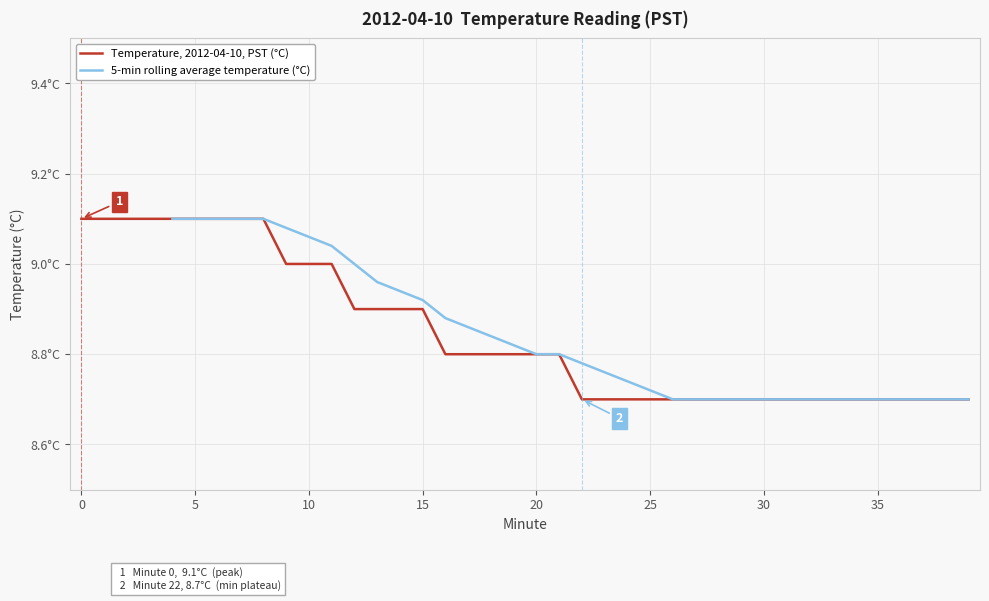

True or false: the data has more than 1 interior local peaks.

False